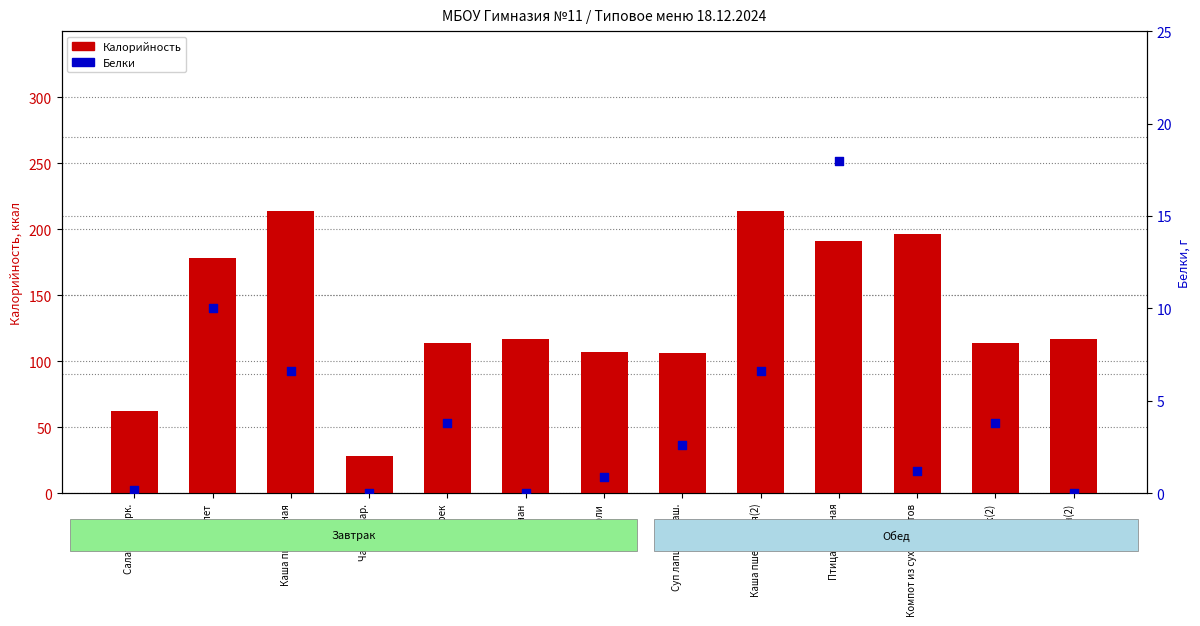

At which category is the sum across all series the highest?

Каша пшеничная